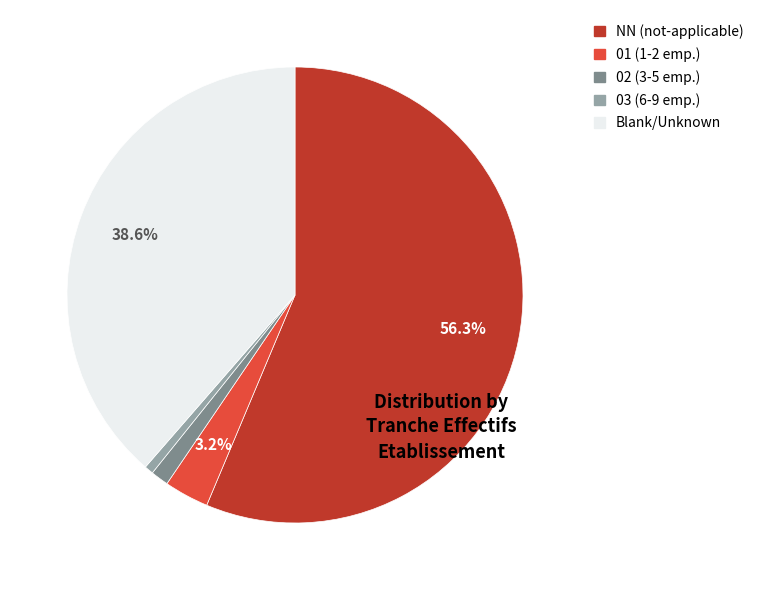

Is there any slice that represents more than half of the pie?

Yes